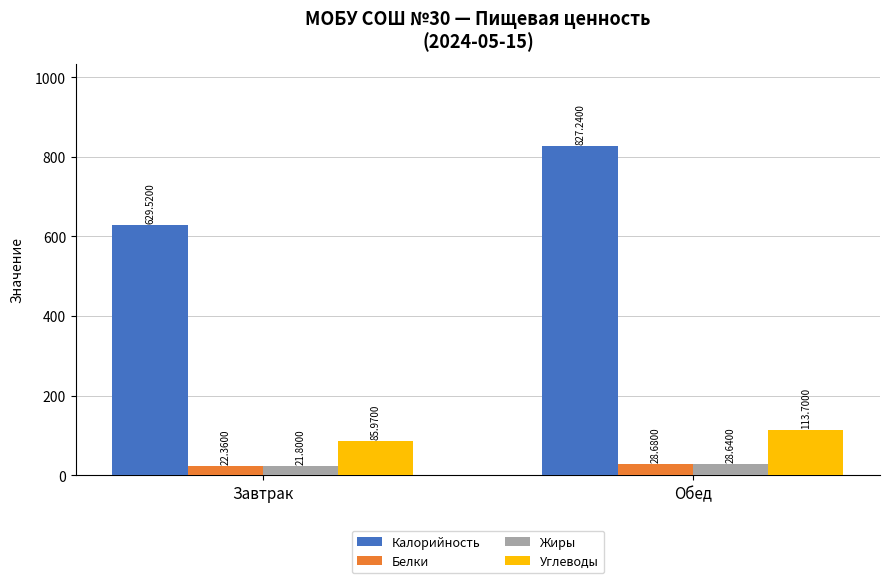

How many series are shown in this chart?

4